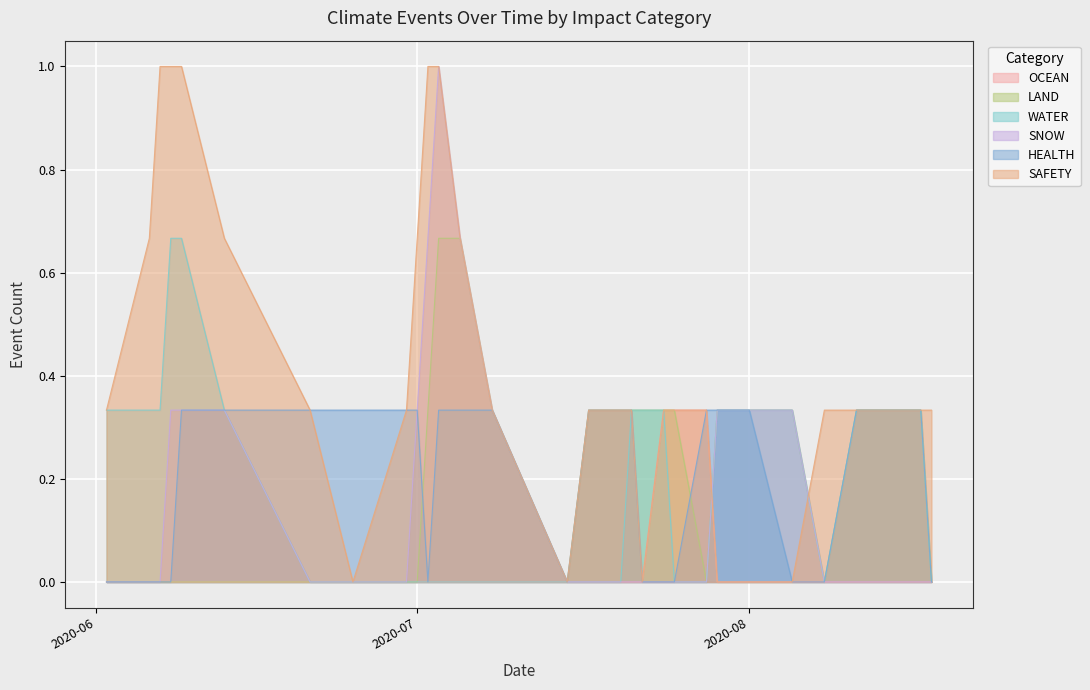

Which series has the largest total across all categories?

SAFETY